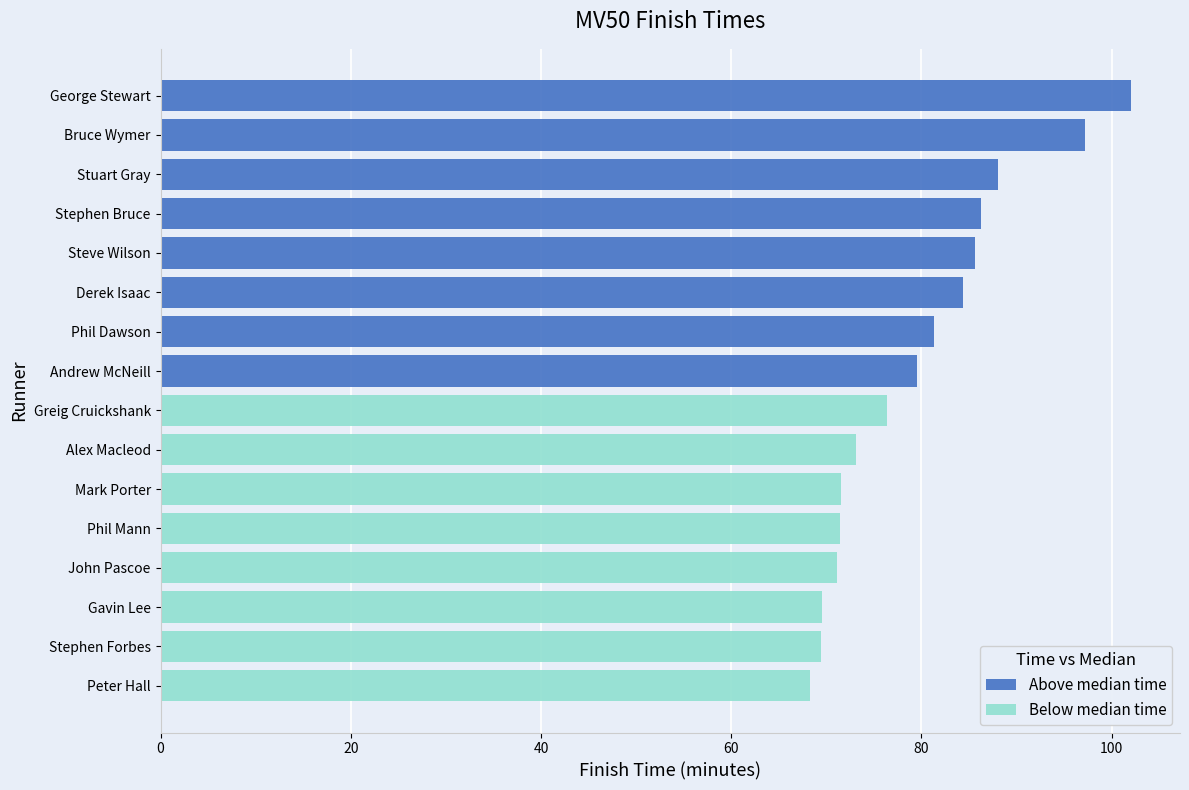

What is the highest value of the Above median time series?

102.1